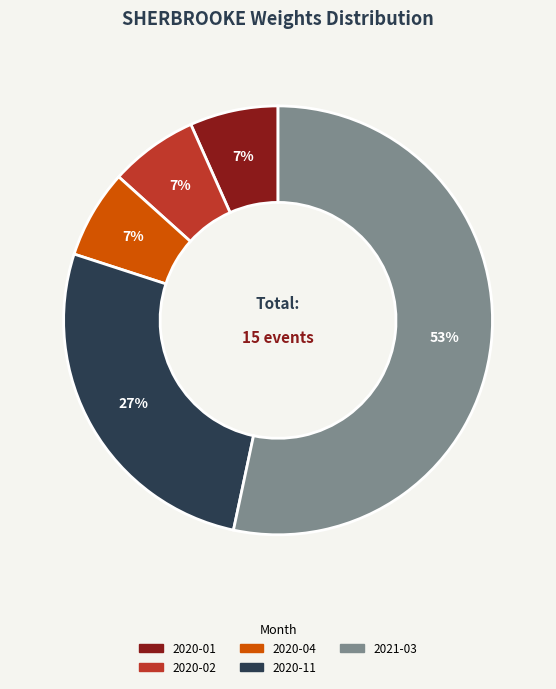

Is there any slice that represents more than half of the pie?

Yes